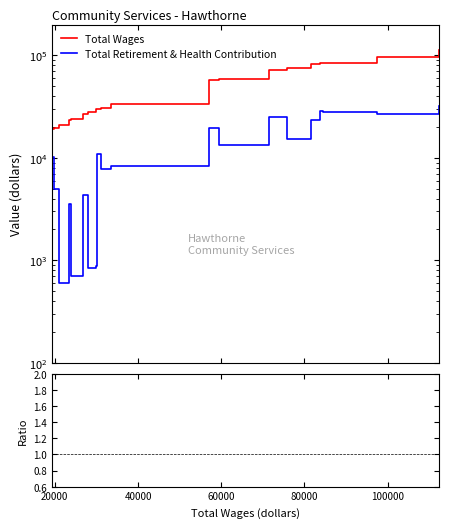

What is the maximum value for Total Retirement & Health Contribution?

31908.0